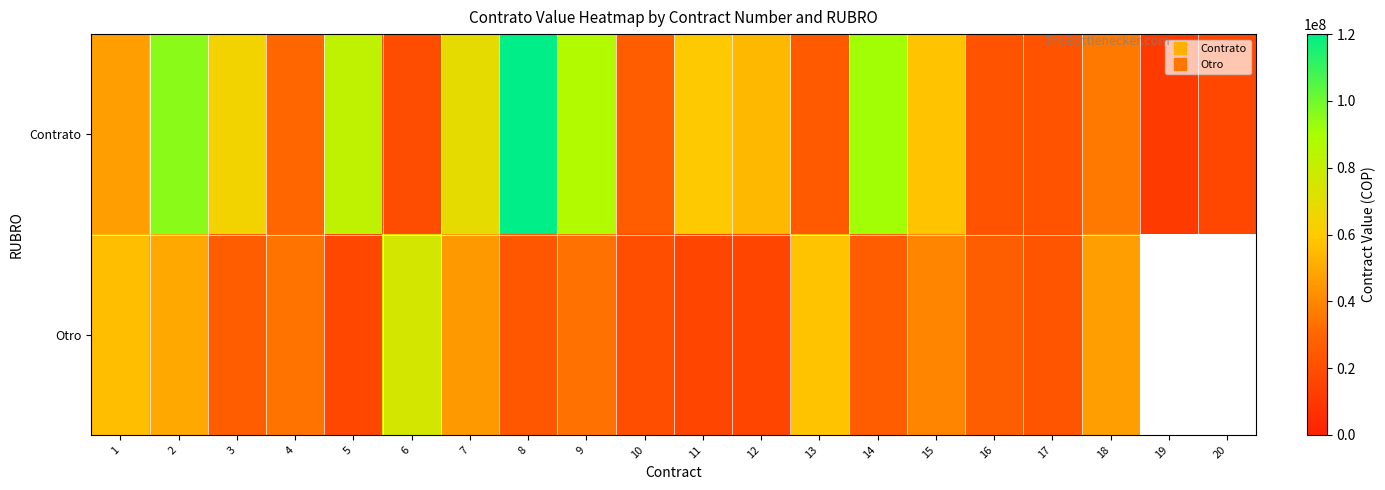

Is it true that Otro equals 46800000.0 at 18?

True